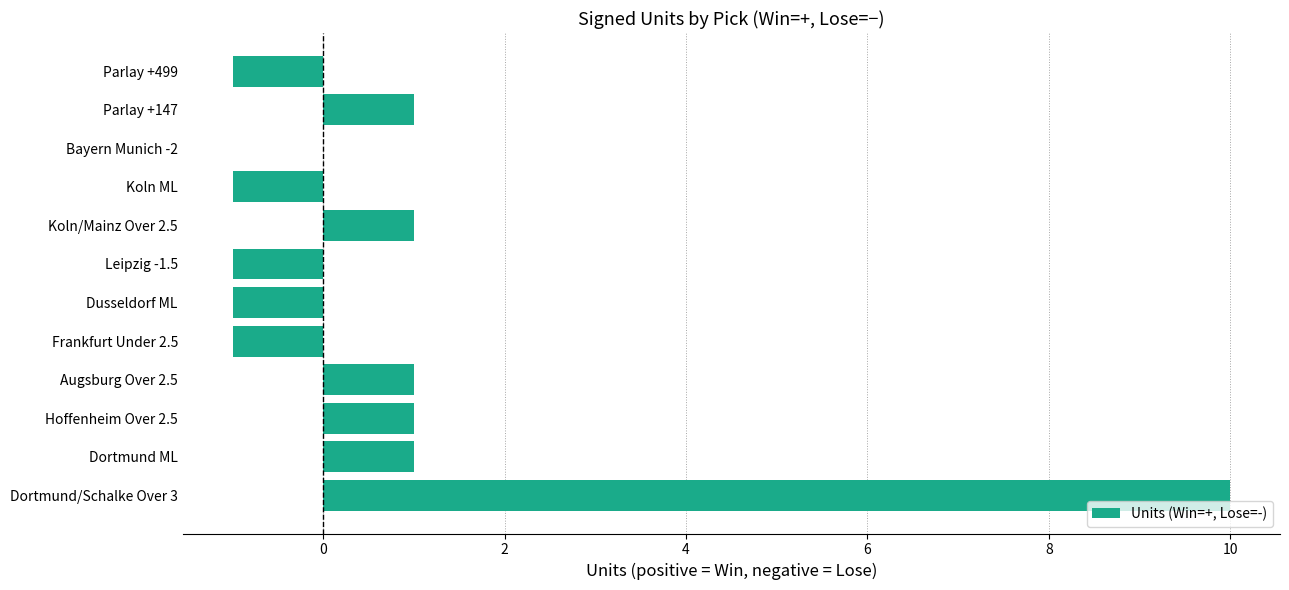

Which has a higher value, Parlay +147 or Koln ML?

Parlay +147